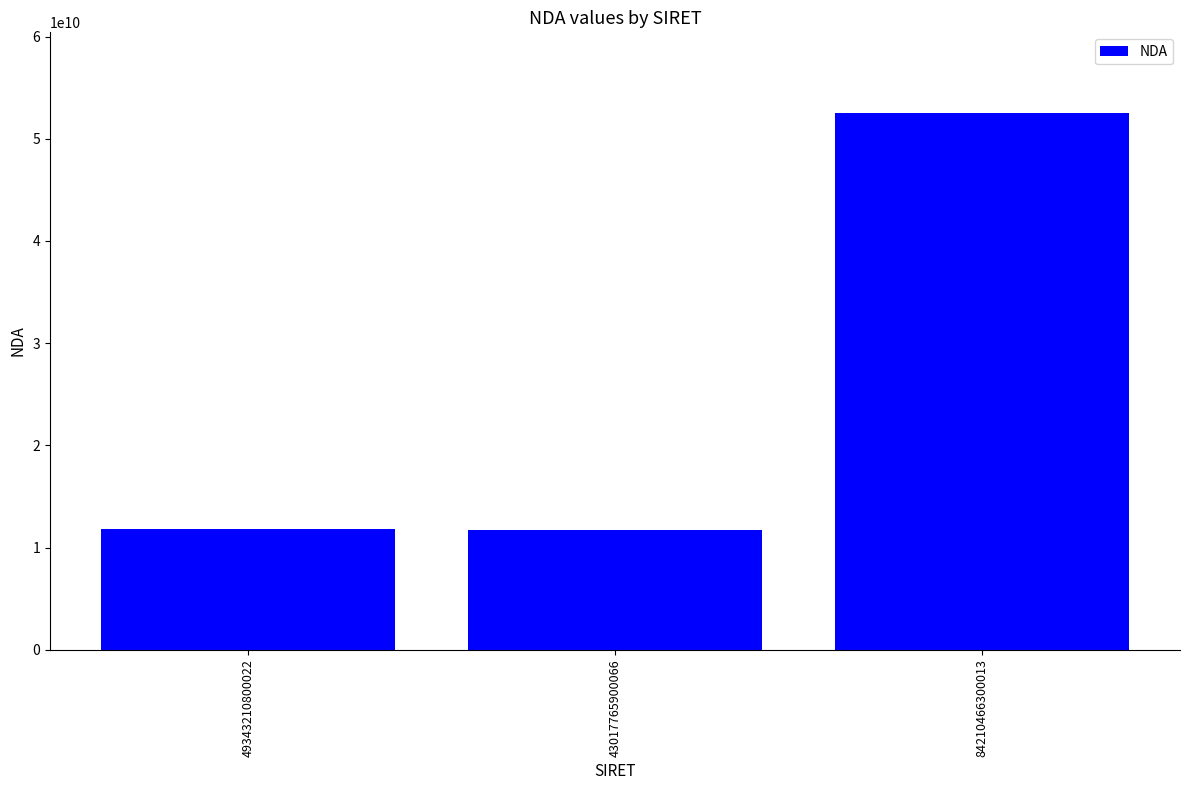

At which label is the value closest to 32142413614?

49343210800022